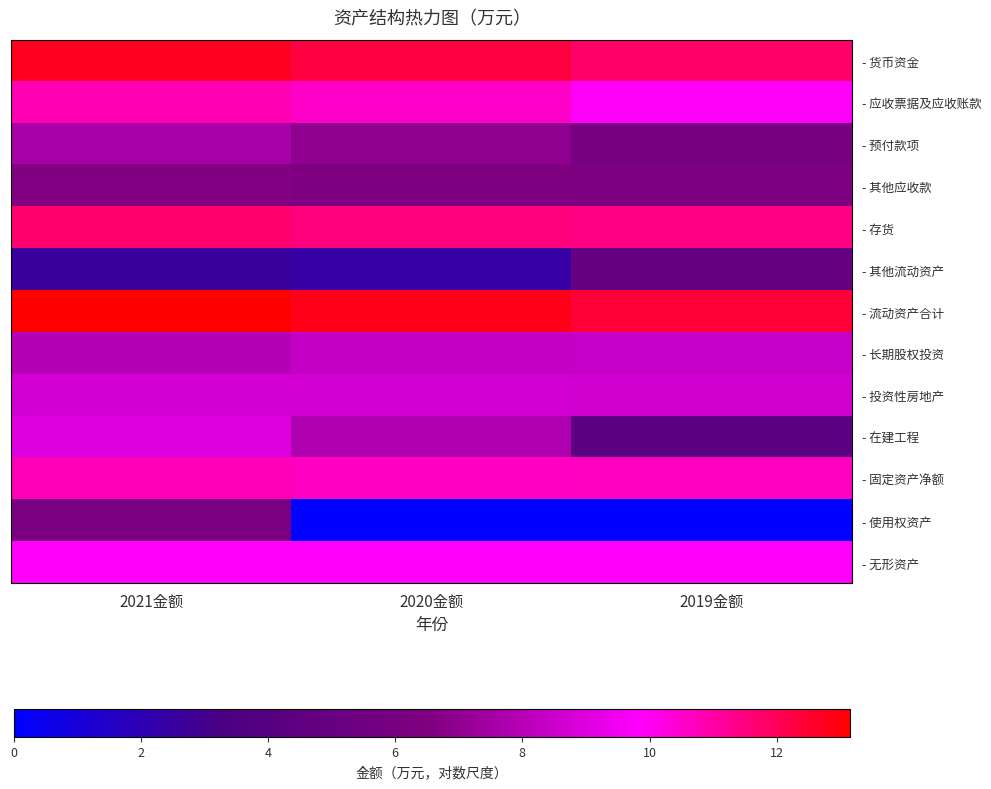

Which label corresponds to the largest value in the chart?

2021金额